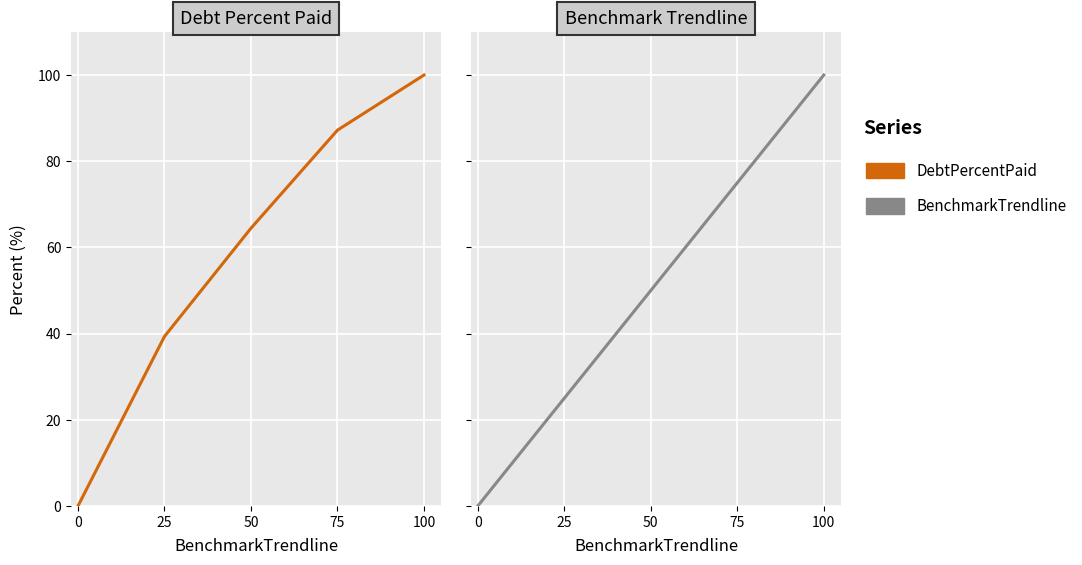

List the series in order of their overall mean, highest first.

DebtPercentPaid, BenchmarkTrendline